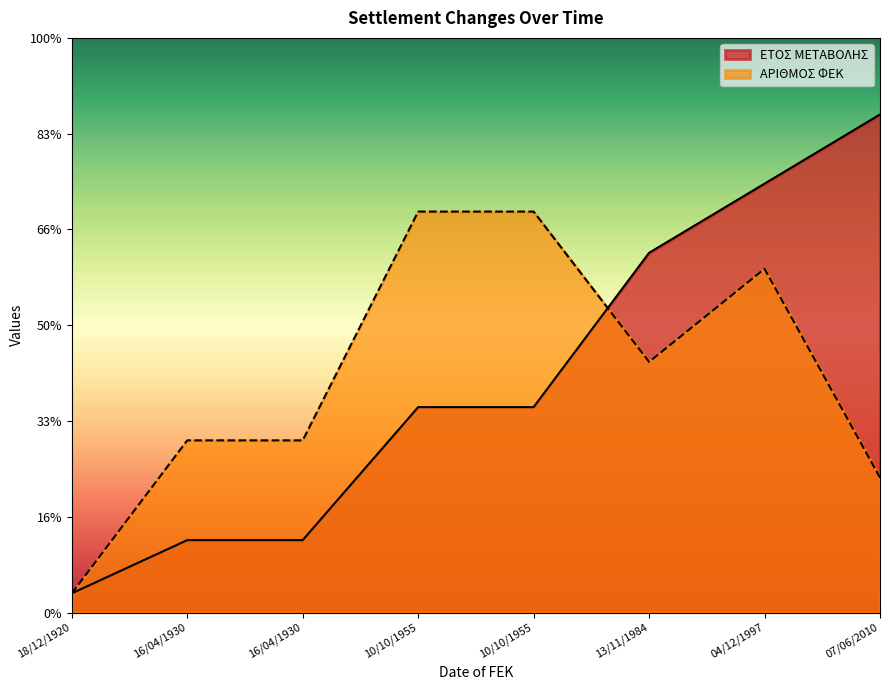

How many distinct data groups are displayed?

2